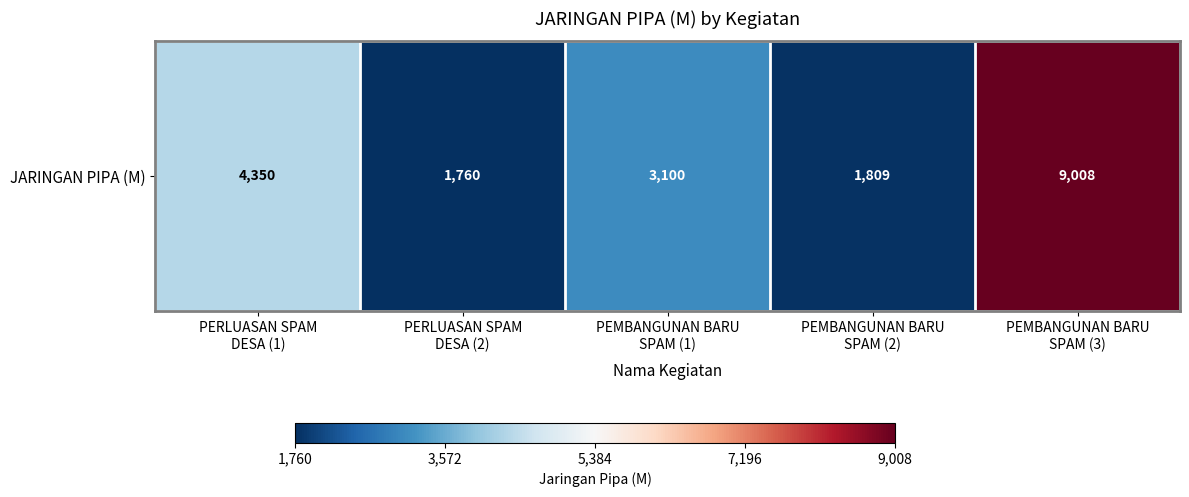

What is the maximum value shown in the chart?

9008